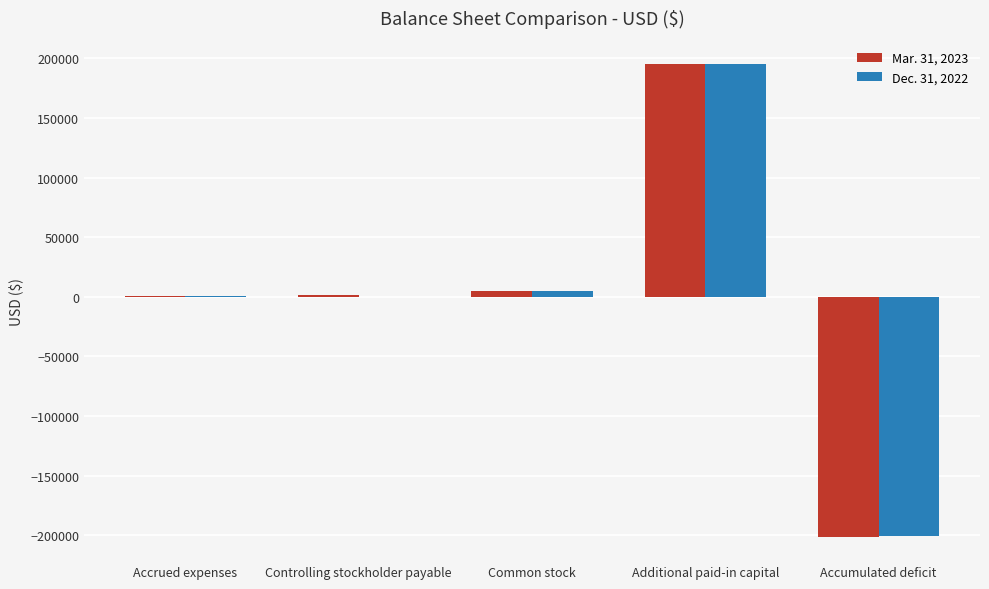

What is the greatest value displayed?

195086